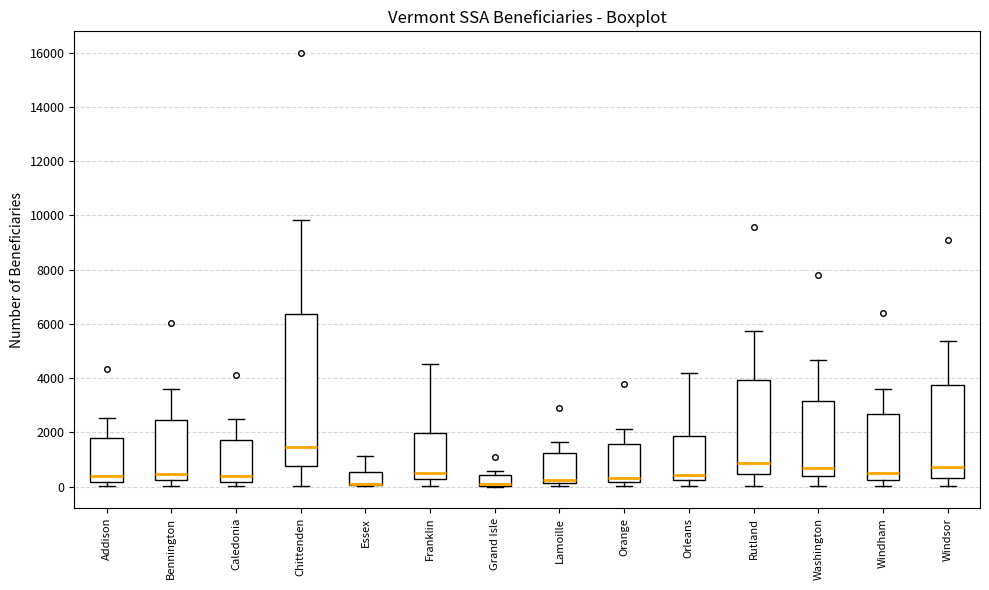

Reading left to right, read every box against the y-axis: the position of its median line, the range the box covers, and the ends of its whiskers. The values are not printed on the chart, so give them approximately, as read against the axis.

Addison: median 400, box 200 to 1800, whiskers 0 to 2600
Bennington: median 400, box 200 to 2400, whiskers 0 to 3600
Caledonia: median 400, box 200 to 1800, whiskers 0 to 2400
Chittenden: median 1400, box 800 to 6400, whiskers 0 to 9800
Essex: median 200 (drawn on the box's lower edge), box 0 to 600, whiskers 0 to 1200
Franklin: median 600, box 200 to 2000, whiskers 0 to 4600
Grand Isle: median 0 (drawn on the box's lower edge), box 0 to 400, whiskers 0 to 600
Lamoille: median 200 (just above the box's lower edge), box 200 to 1200, whiskers 0 to 1600
Orange: median 400, box 200 to 1600, whiskers 0 to 2200
Orleans: median 400, box 200 to 1800, whiskers 0 to 4200
Rutland: median 800, box 400 to 4000, whiskers 0 to 5800
Washington: median 600, box 400 to 3200, whiskers 0 to 4600
Windham: median 600, box 200 to 2600, whiskers 0 to 3600
Windsor: median 800, box 400 to 3800, whiskers 0 to 5400